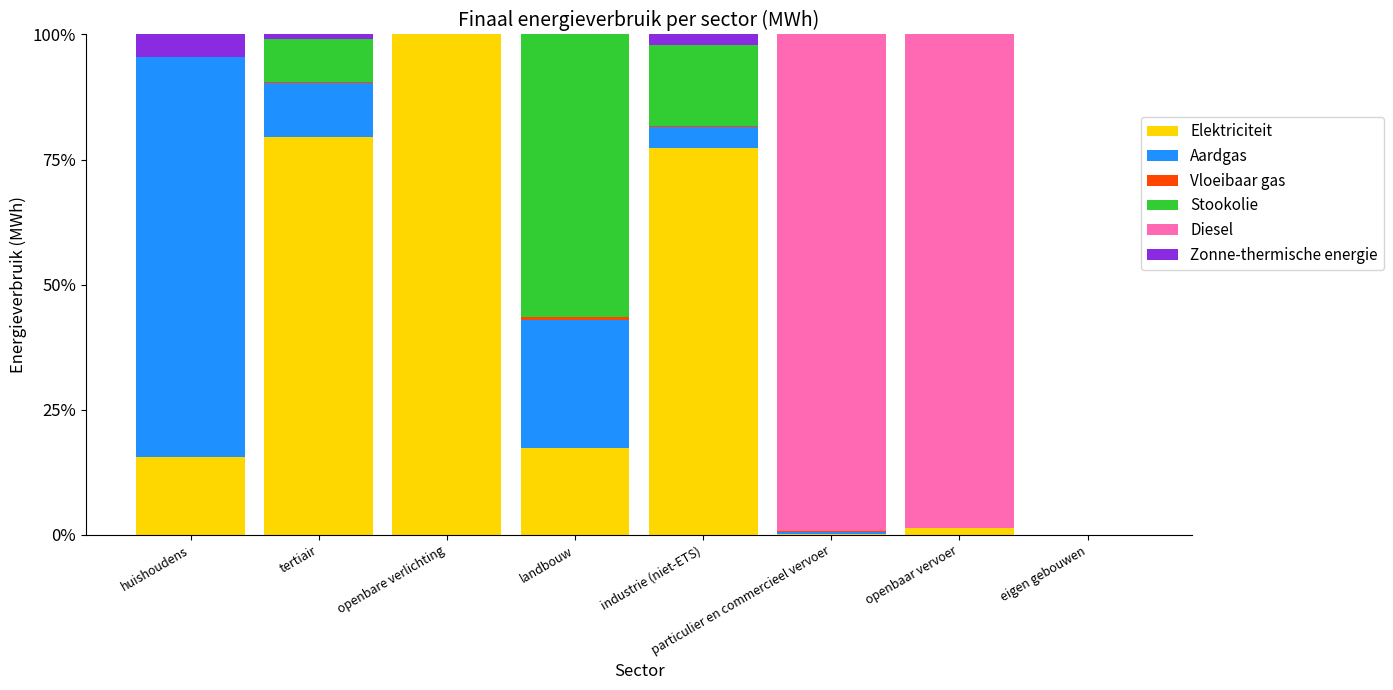

What value does the Elektriciteit series have at openbare verlichting?

100.0